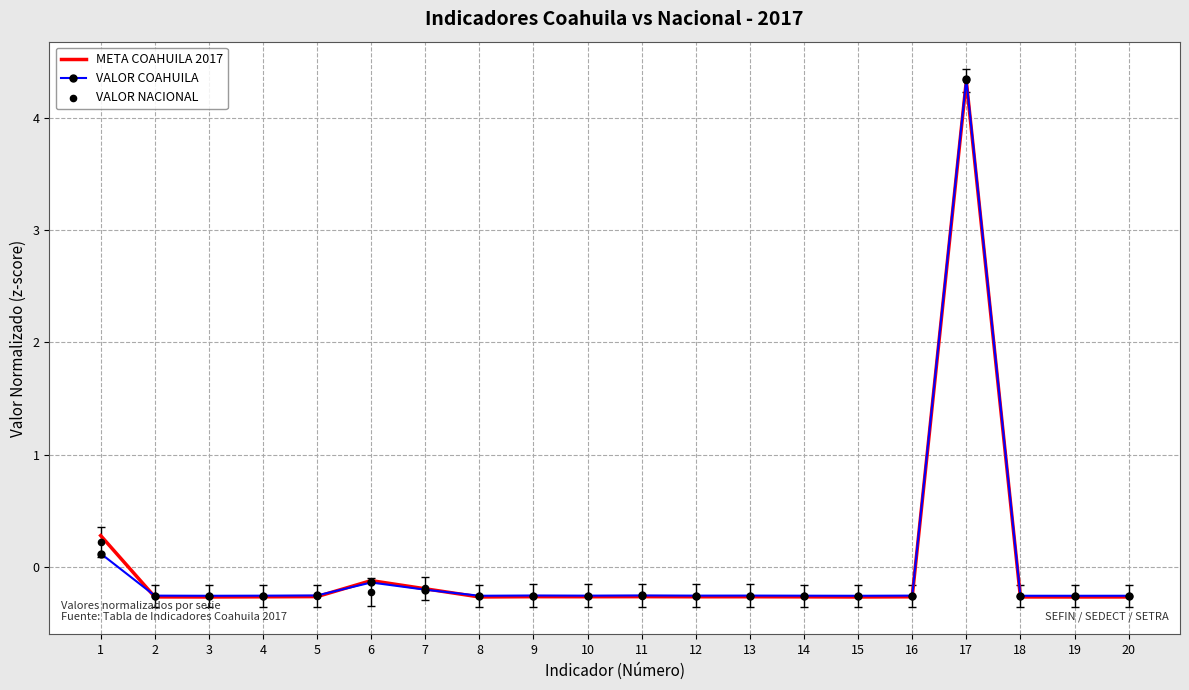

What is the total value across all series at 12?

-0.8